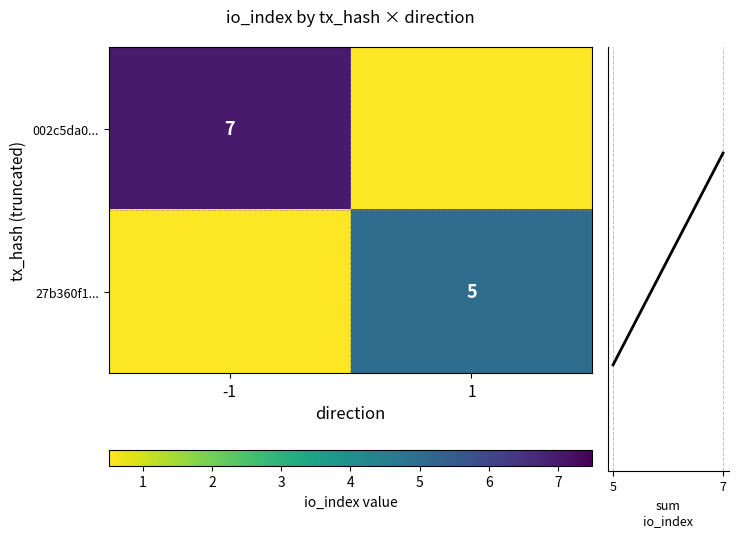

Is the value of 27b360f1... at 1 greater than the value of 002c5da0... at -1?

No